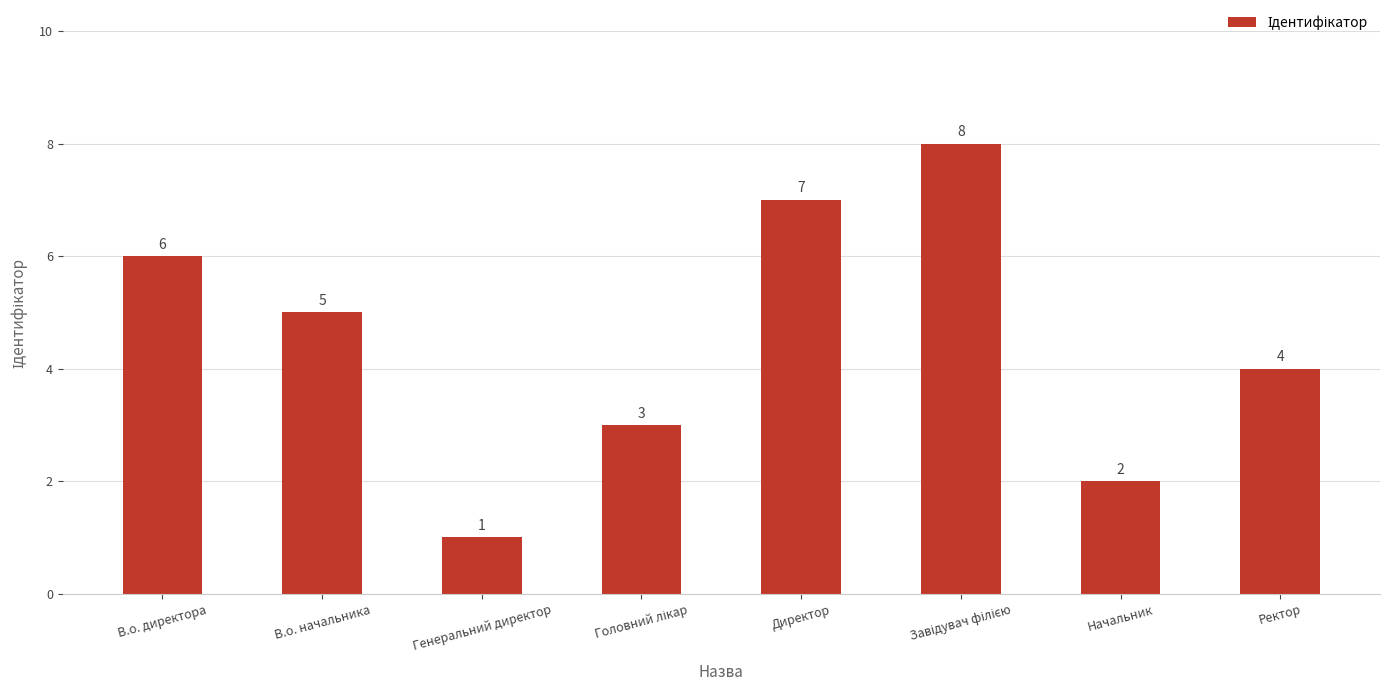

Which label corresponds to the smallest value in the chart?

Генеральний директор